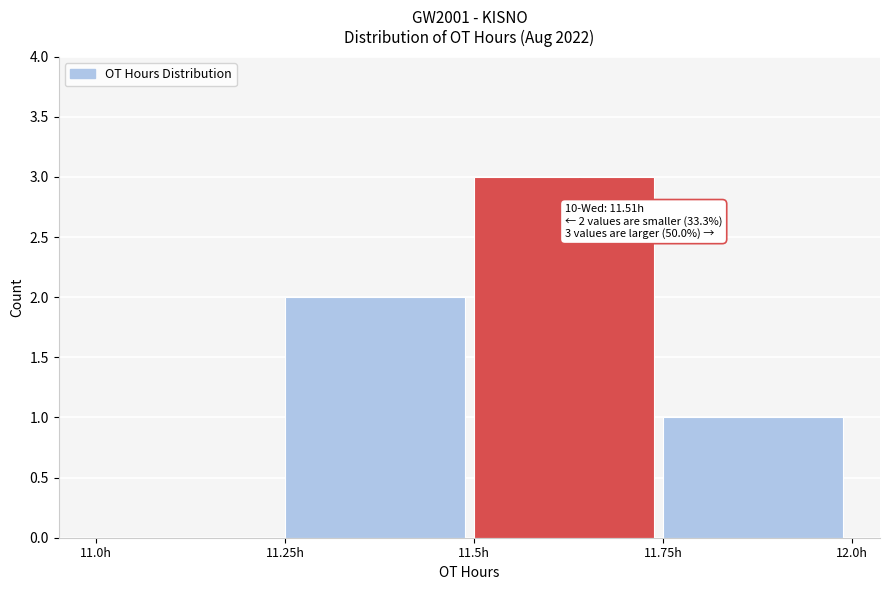

Over which range of the x-axis is the bar tallest?

11.50 to 11.75